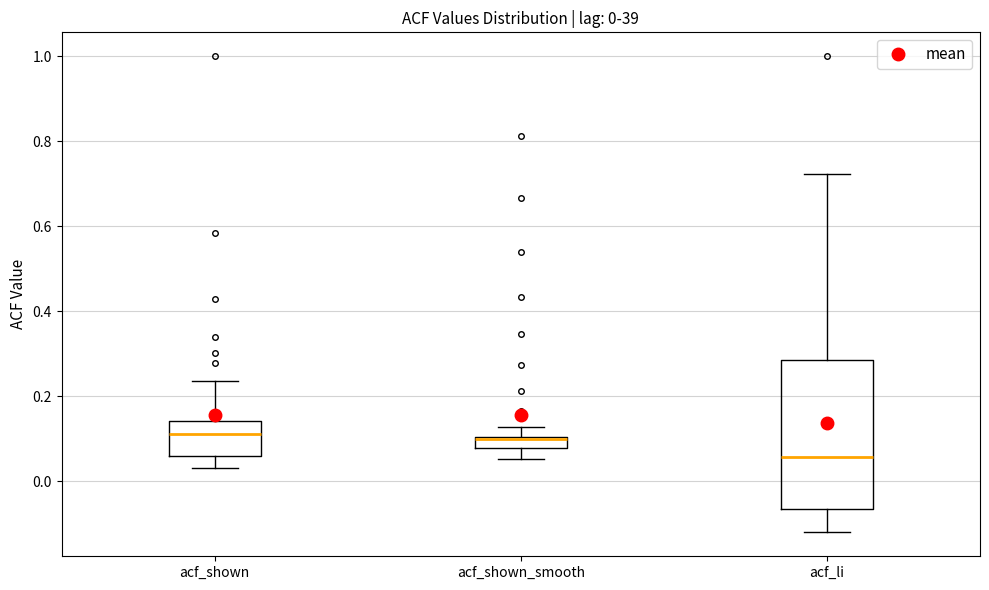

Comparing the boxes themselves (not the whiskers), which one is the tallest?

acf_li